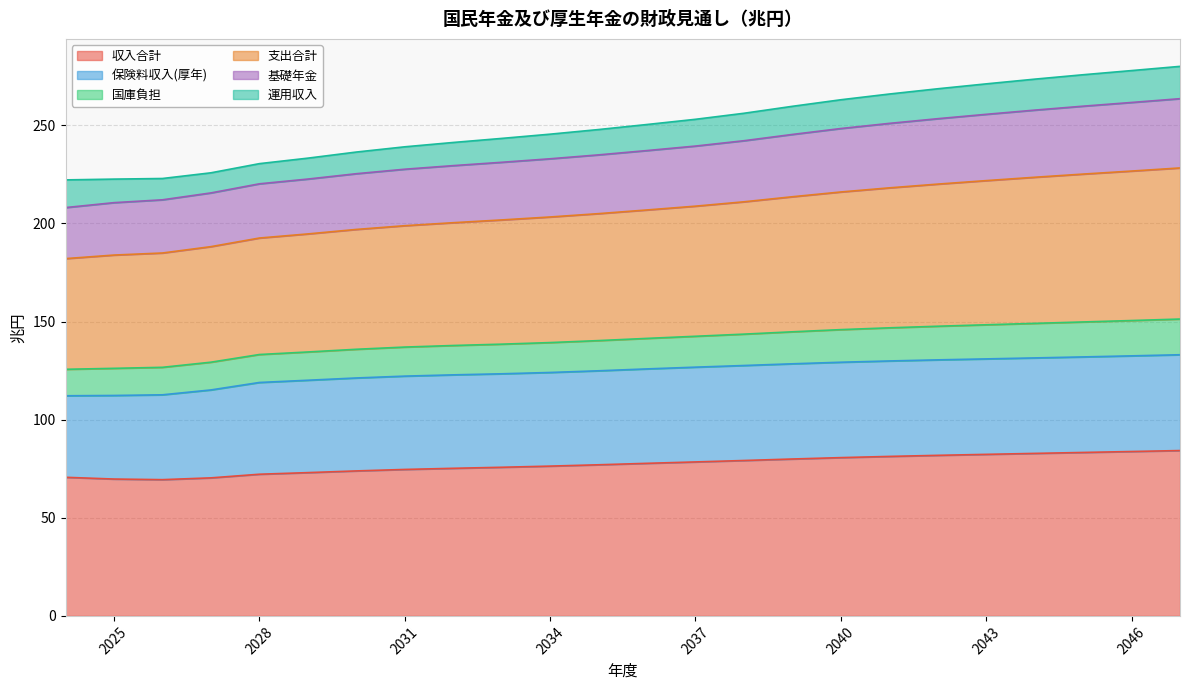

What is the maximum value for 収入合計?

84.3